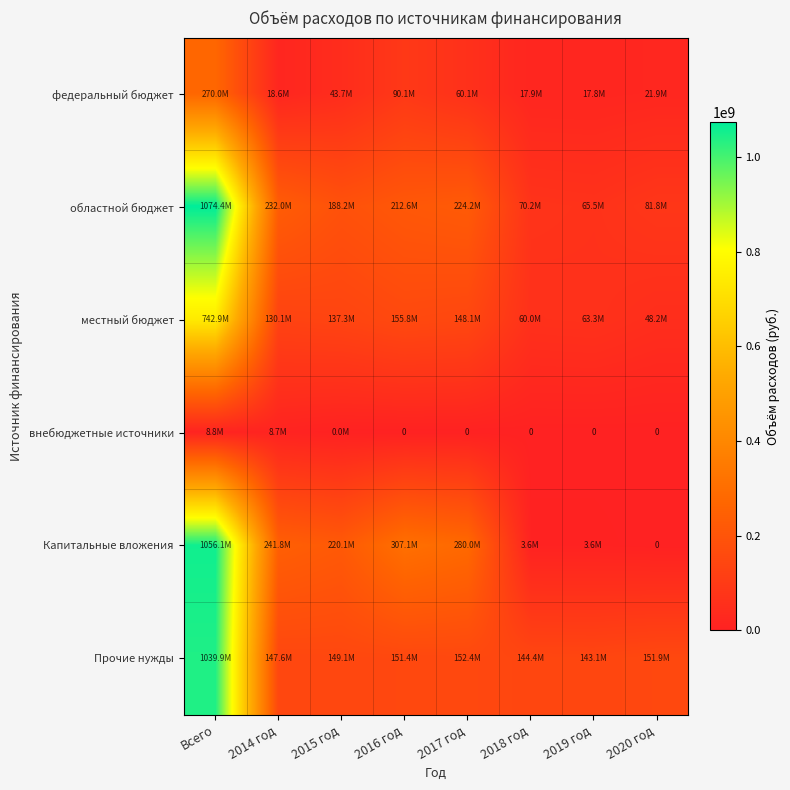

What is the total value across all series at 2015 год?

738378201.2